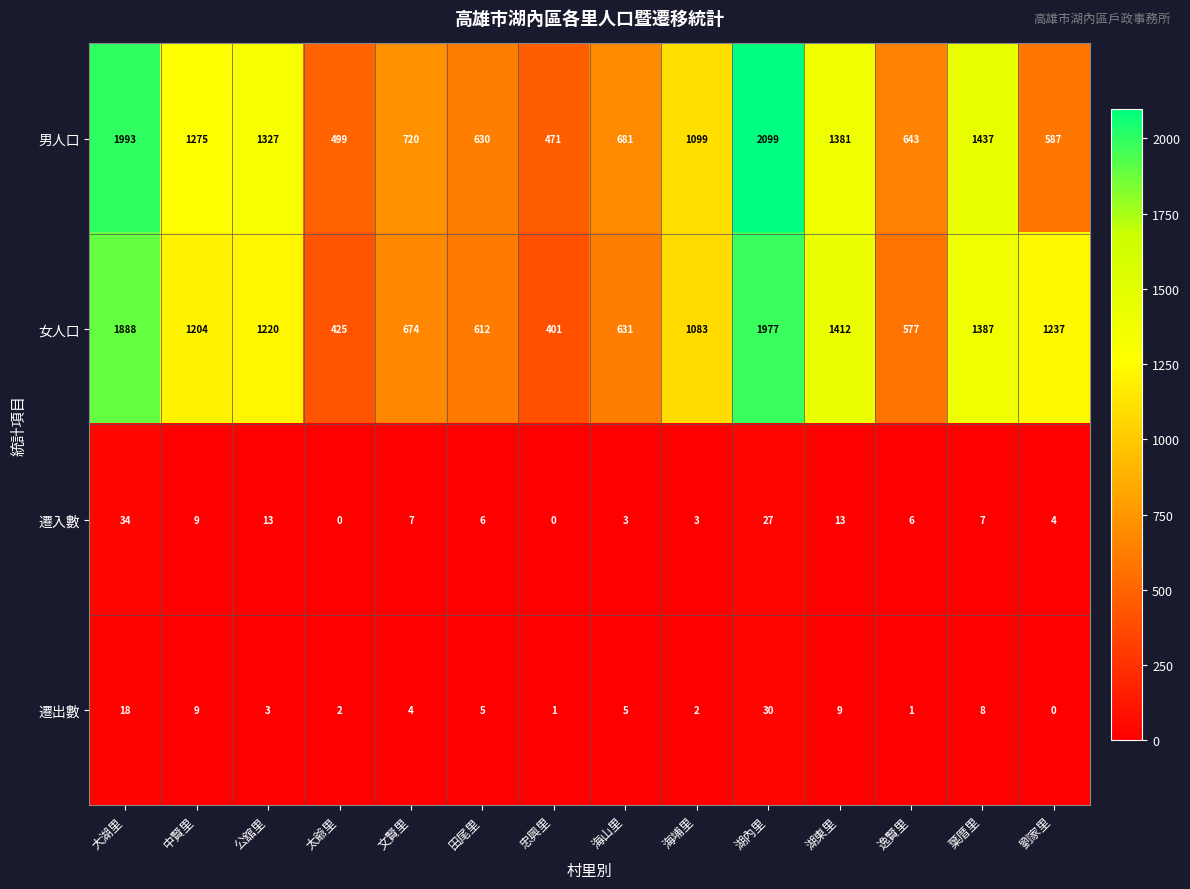

At how many categories does at least one series exceed 1306?

5